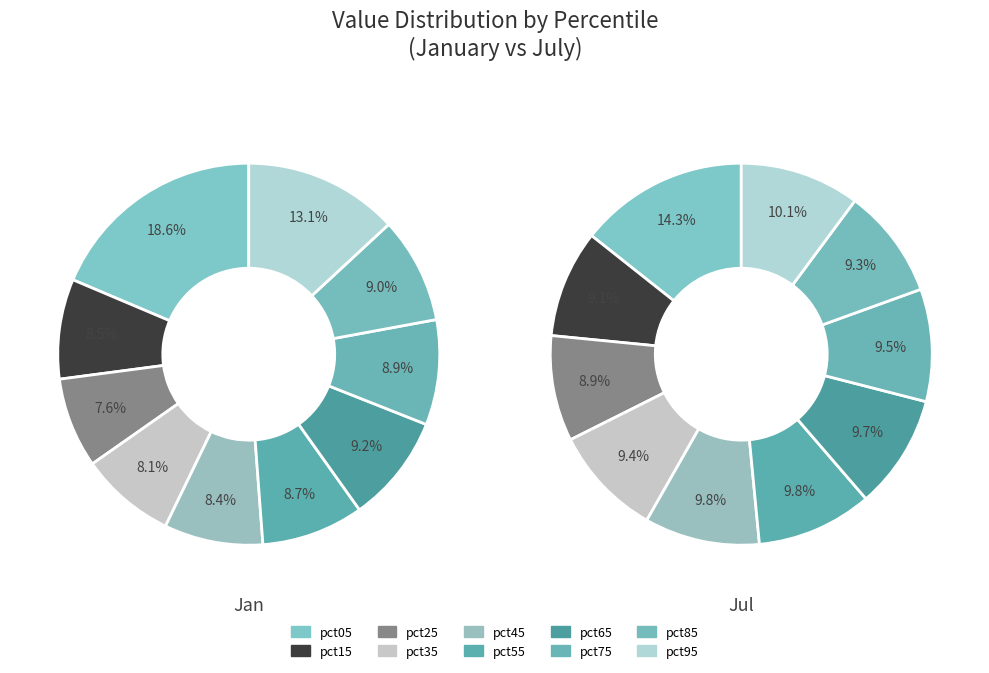

What is the largest slice in the pie chart?

pct05